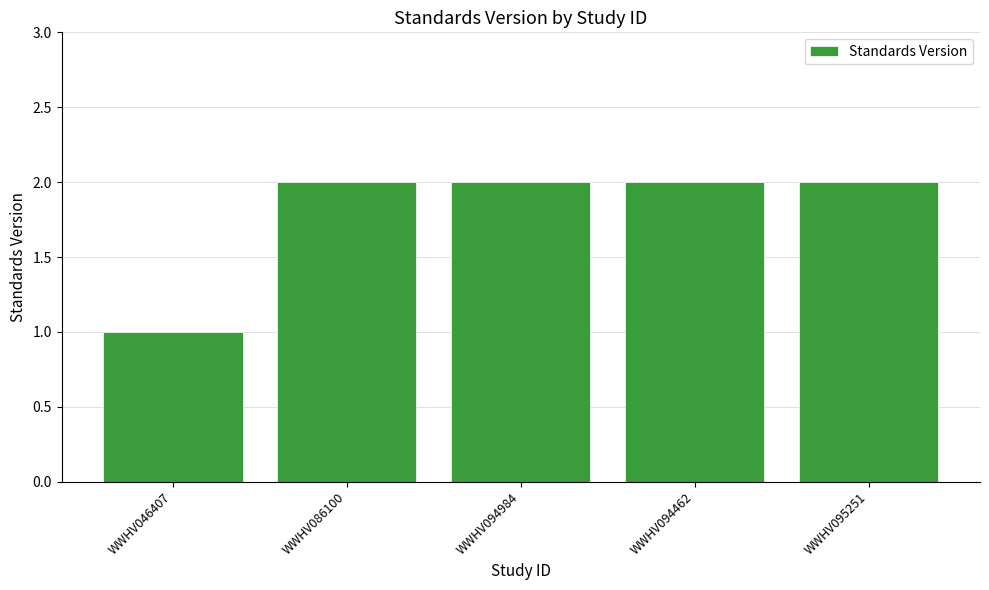

What is the label of the 2nd bar from the right?

WWHV094462